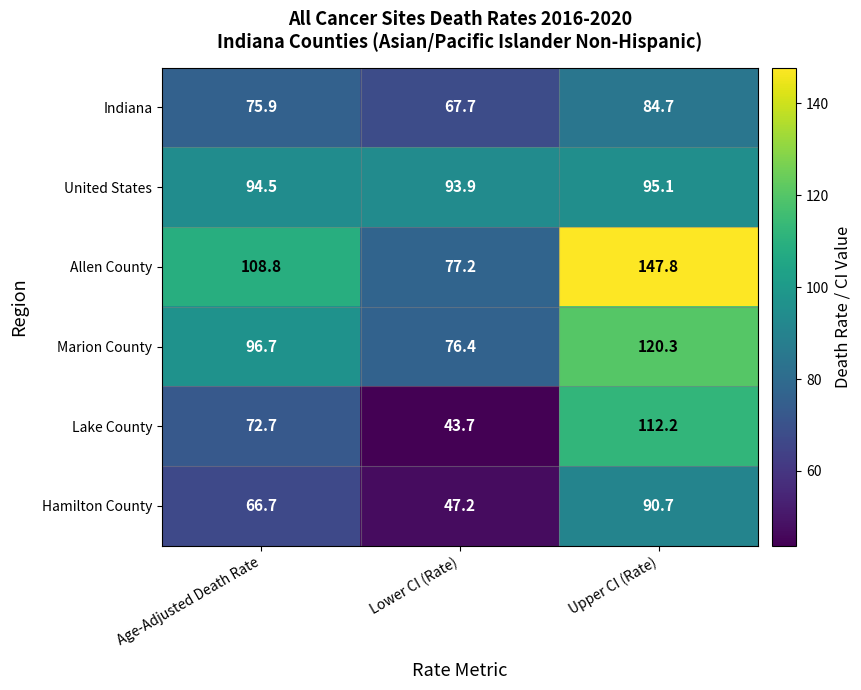

Reading left to right, extract all data points from this chart.

Indiana: Age-Adjusted Death Rate=75.9	Lower CI (Rate)=67.7	Upper CI (Rate)=84.7
United States: Age-Adjusted Death Rate=94.5	Lower CI (Rate)=93.9	Upper CI (Rate)=95.1
Allen County: Age-Adjusted Death Rate=108.8	Lower CI (Rate)=77.2	Upper CI (Rate)=147.8
Marion County: Age-Adjusted Death Rate=96.7	Lower CI (Rate)=76.4	Upper CI (Rate)=120.3
Lake County: Age-Adjusted Death Rate=72.7	Lower CI (Rate)=43.7	Upper CI (Rate)=112.2
Hamilton County: Age-Adjusted Death Rate=66.7	Lower CI (Rate)=47.2	Upper CI (Rate)=90.7